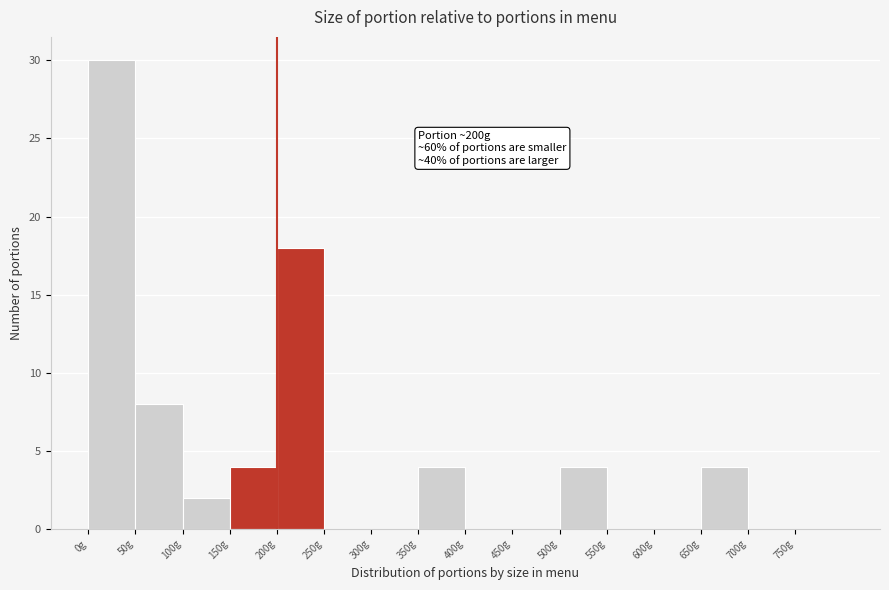

Which range on the x-axis has the tallest bar?

0 to 50